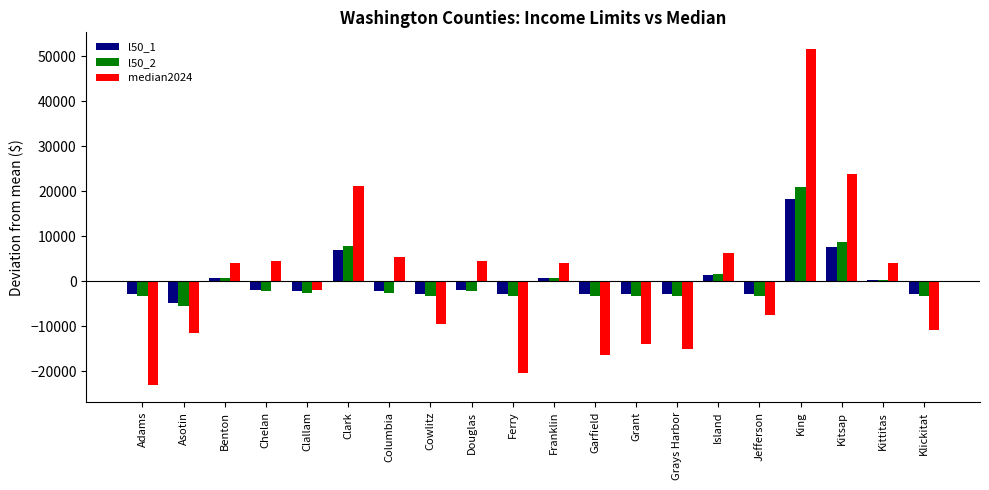

What is the label of the 6th bar from the left?

Clark